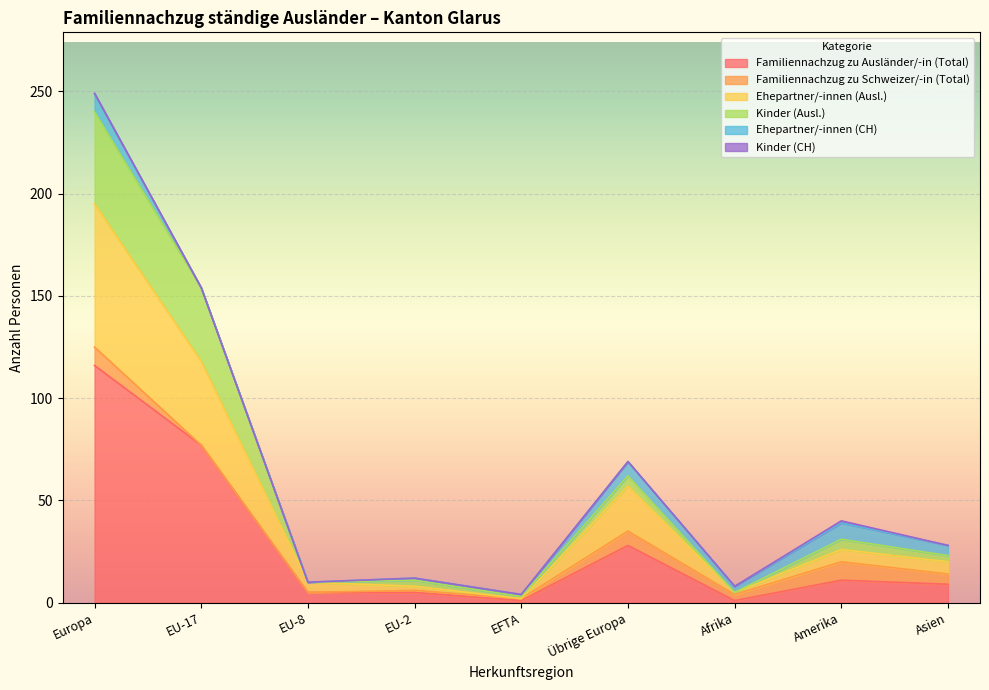

What is the minimum value for Kinder (Ausl.)?

3